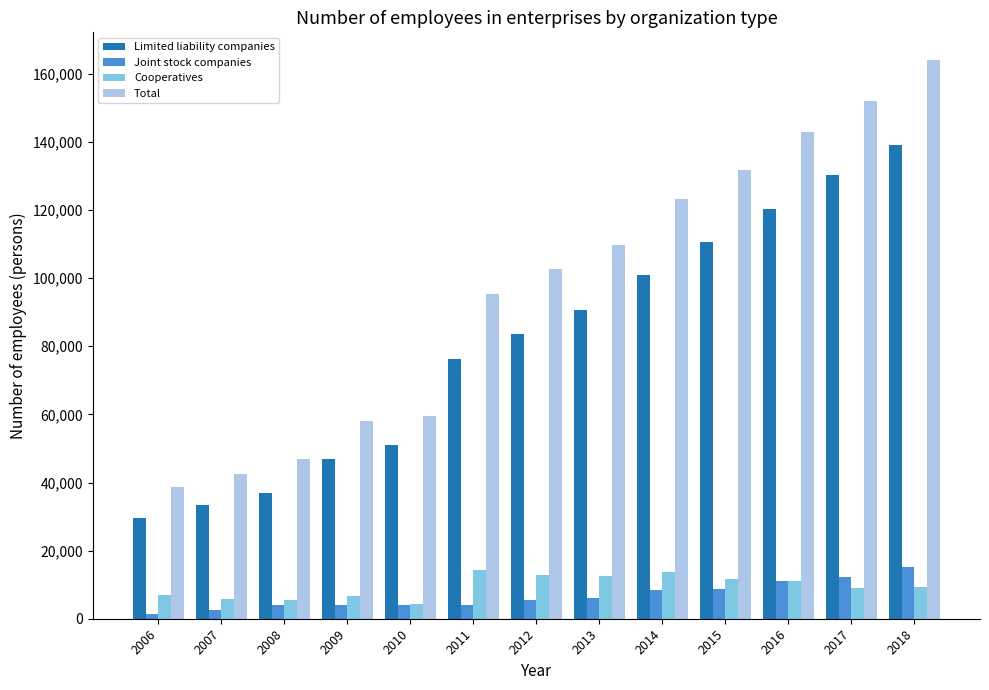

What is the total value across all series at 2006?

76510